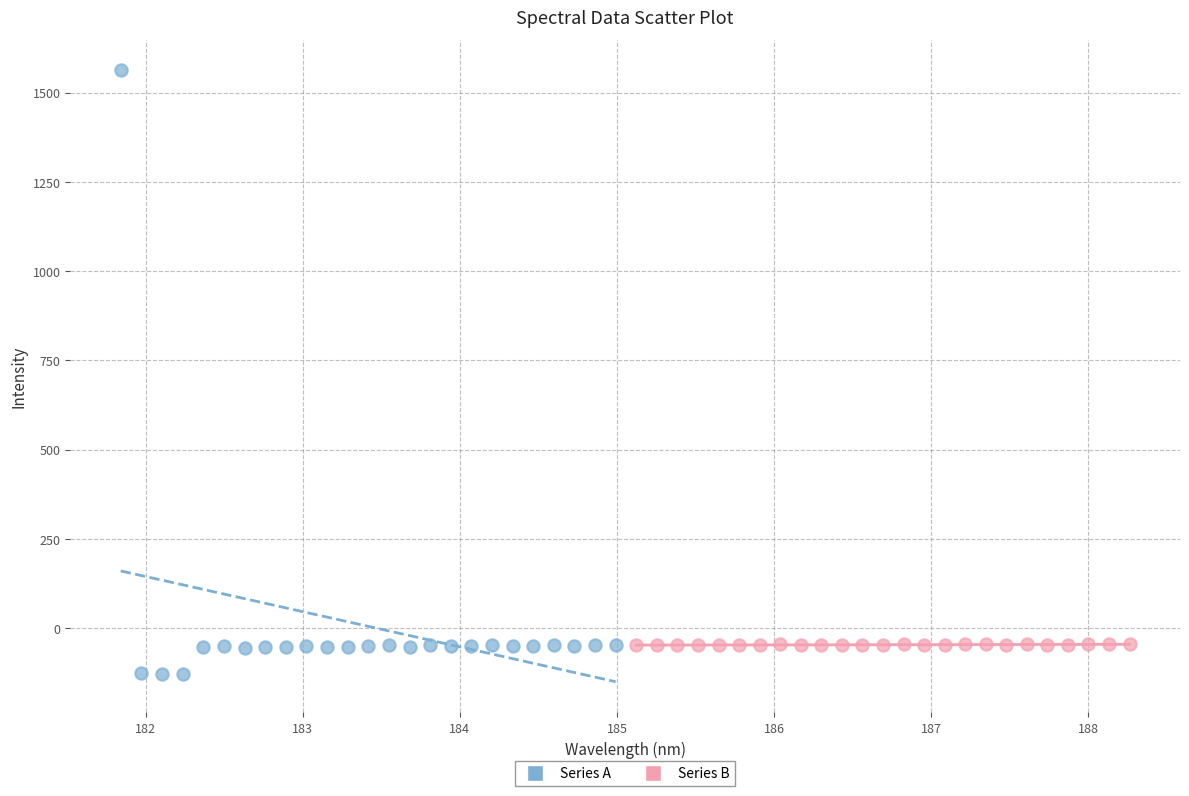

Which series reaches the maximum Y coordinate?

Series A